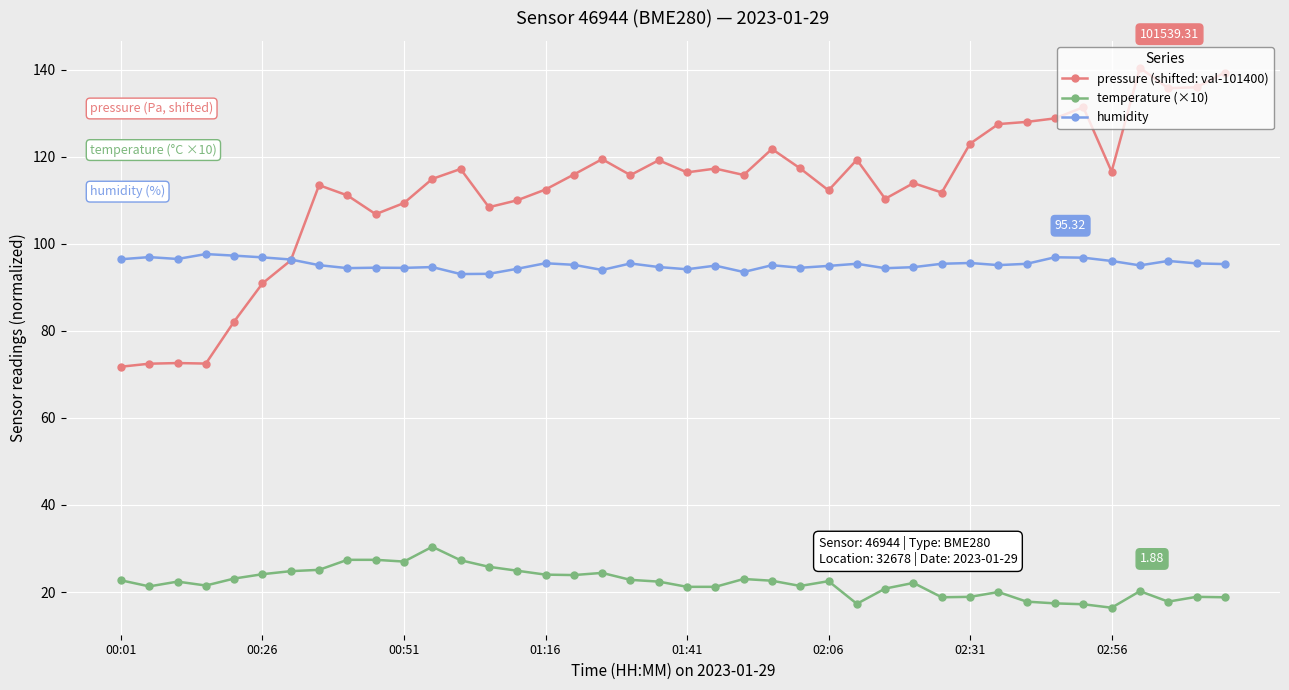

Rank the series by their average value, from highest to lowest.

pressure (shifted: val-101400), humidity, temperature (×10)